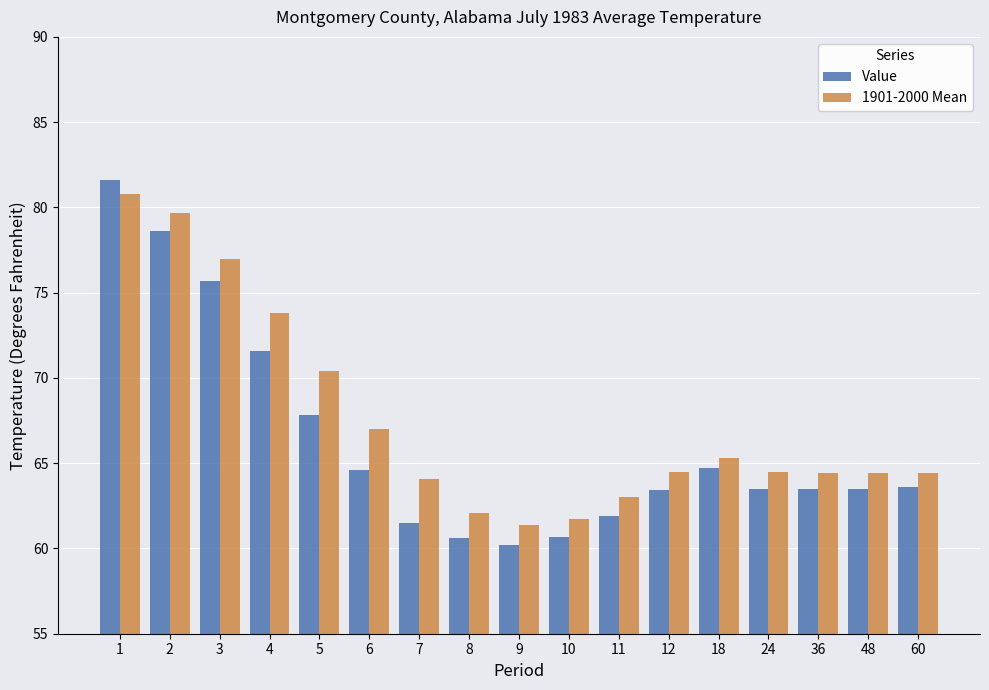

Are the bars horizontal?

No